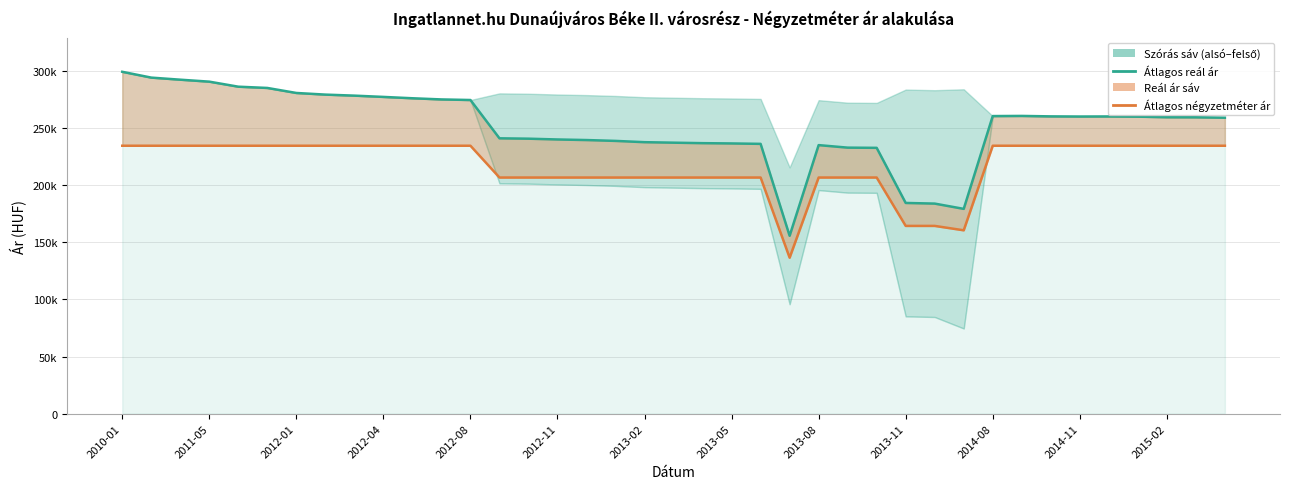

Which series has the largest range (max minus min)?

Átlagos reál ár